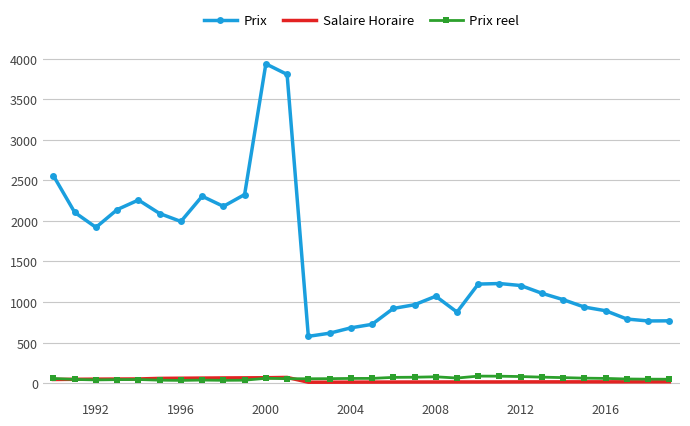

Which series has the widest spread of values?

Prix